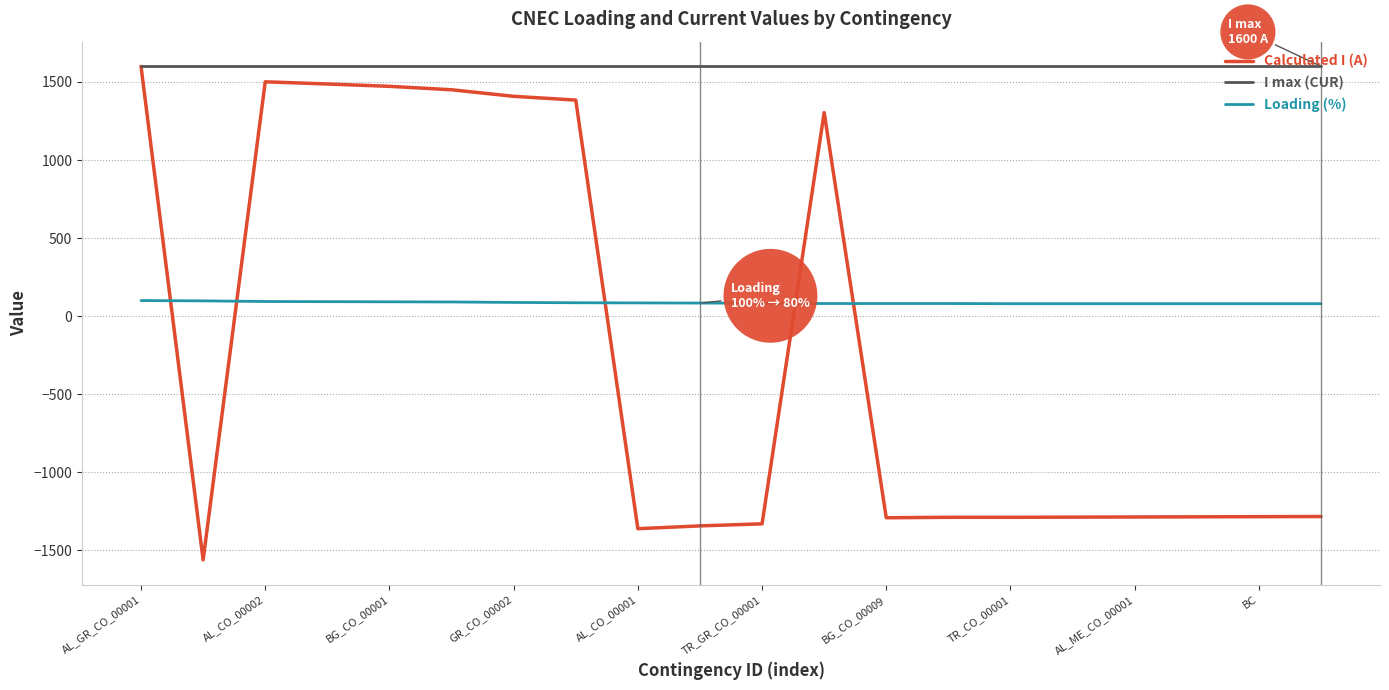

What is the highest value of the I max (CUR) series?

1600